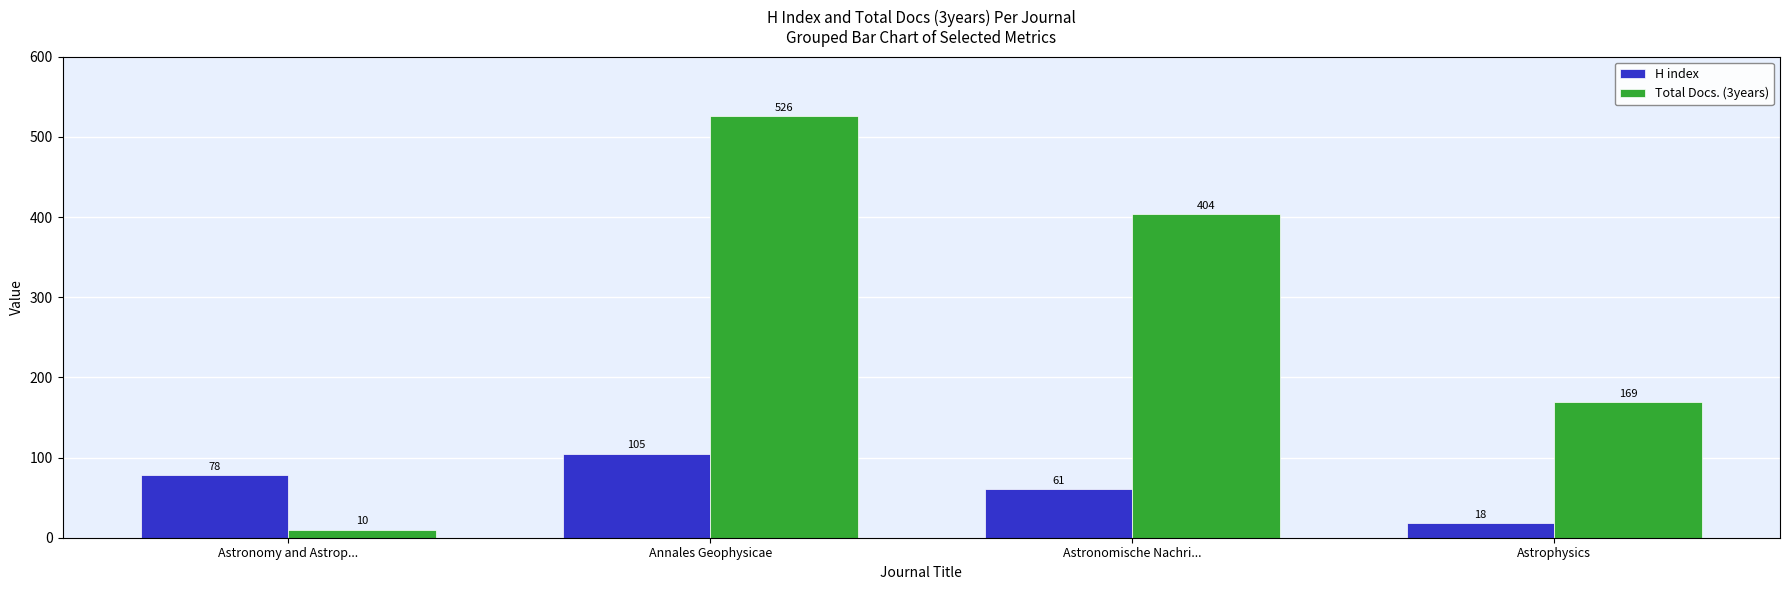

Rank the series at Annales Geophysicae from lowest to highest value.

H index, Total Docs. (3years)